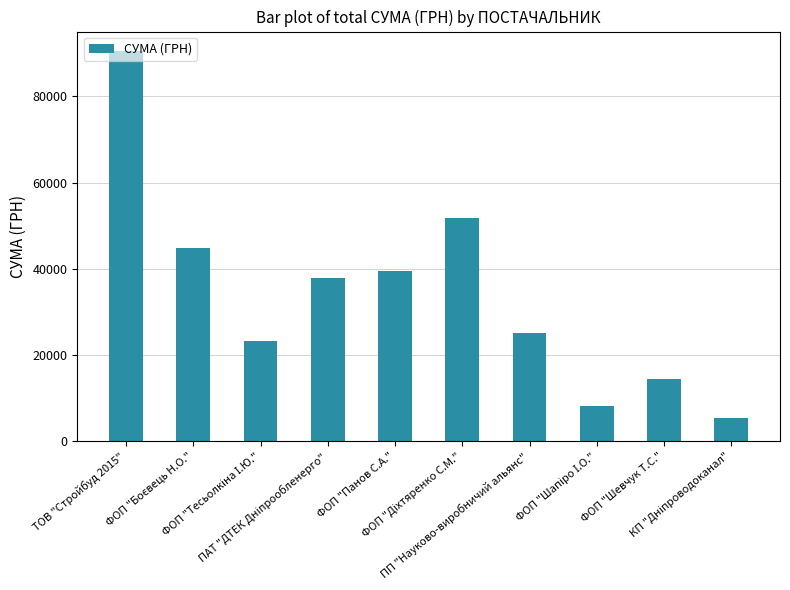

What is the sum of all values?

340961.7